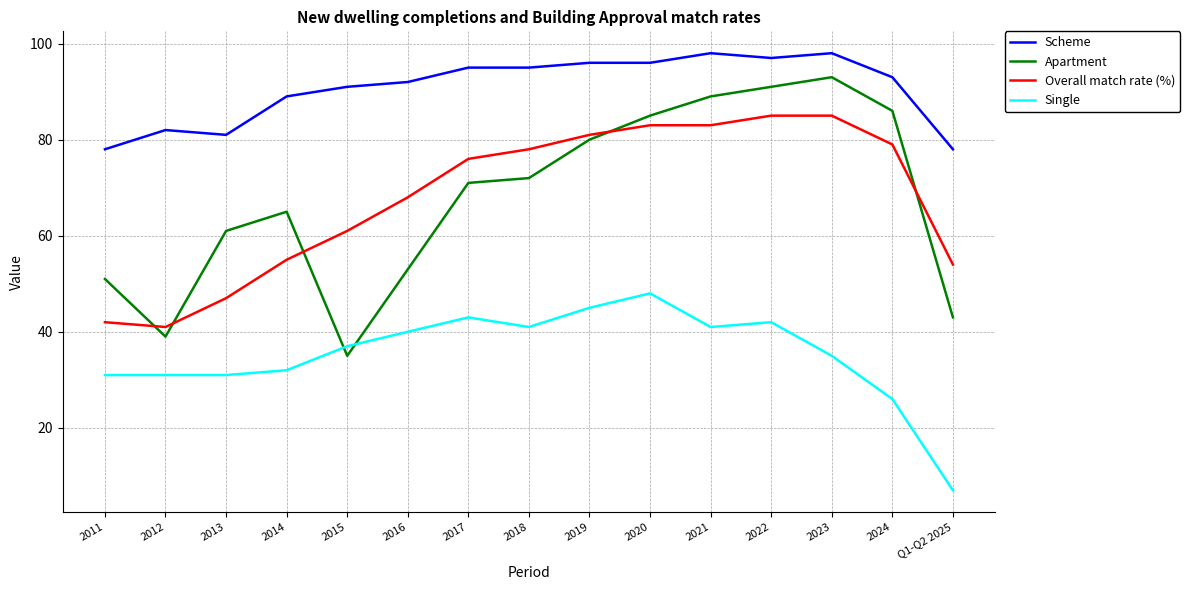

At which label does Single reach its minimum?

Q1-Q2 2025